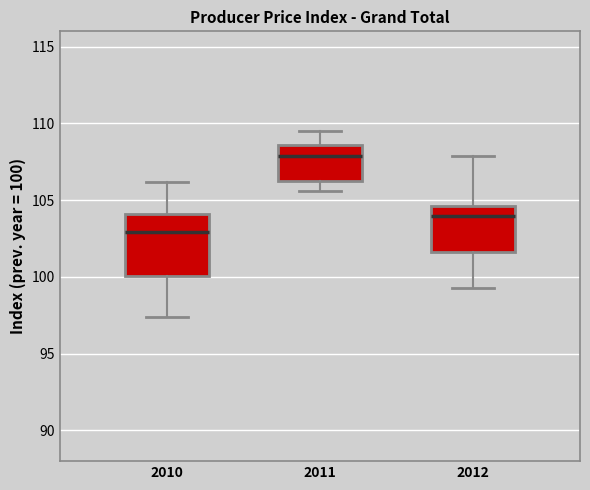

Reading left to right, read every box against the y-axis: the position of its median line, the range the box covers, and the ends of its whiskers. The values are not printed on the chart, so give them approximately, as read against the axis.

2010: median 103.0, box 100.0 to 104.0, whiskers 97.5 to 106.0
2011: median 108.0, box 106.5 to 108.5, whiskers 105.5 to 109.5
2012: median 104.0, box 101.5 to 104.5, whiskers 99.5 to 108.0